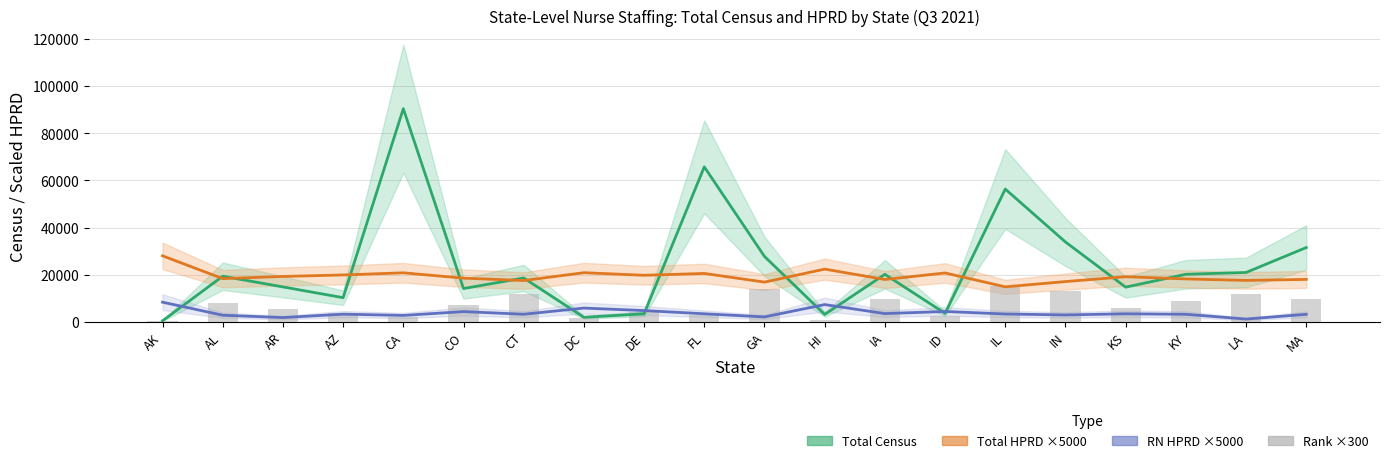

How many data points does each series have?

20